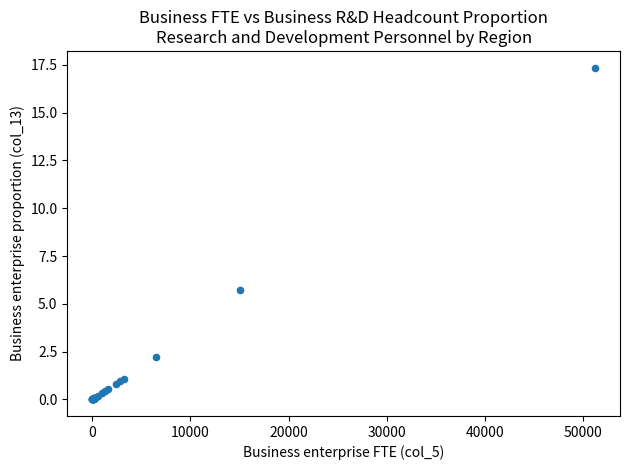

What Y value in the scatter plot is closest to 8?

5.7